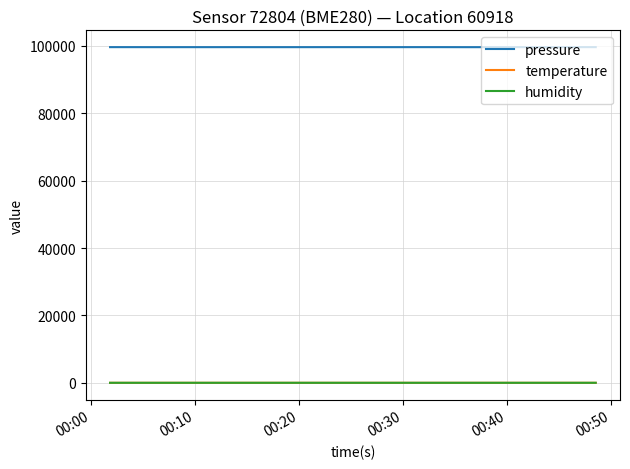

What is the highest value of the humidity series?

25.7